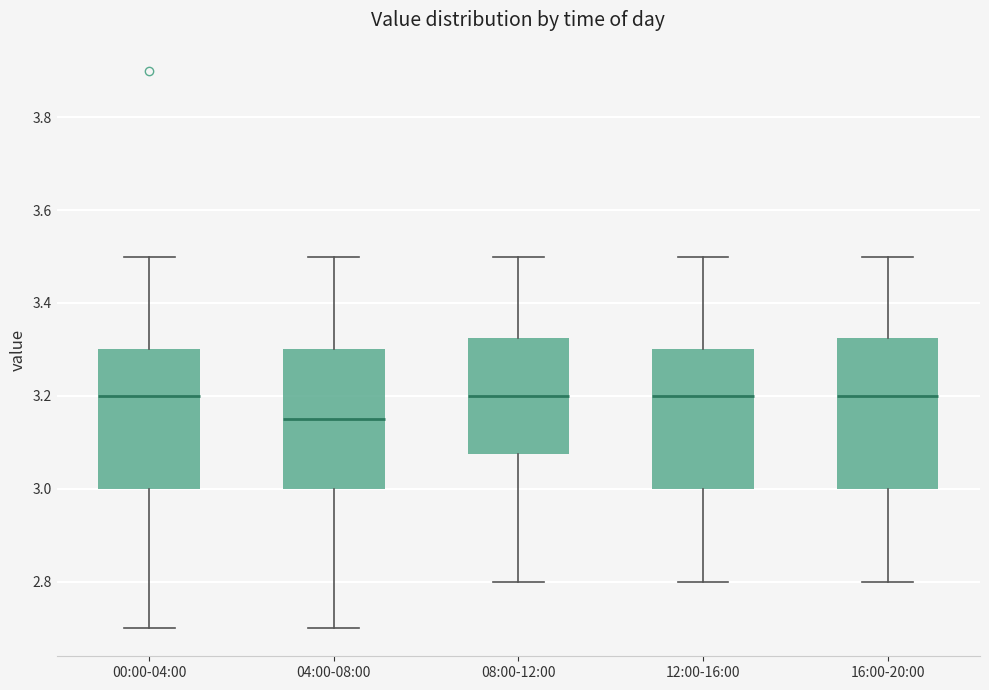

Reading left to right, transcribe this box plot: for each box, give where its median line is, the range the box spans, and where its two whiskers end, as read against the y-axis. The values are not printed on the chart, so give them approximately, as read against the axis.

00:00-04:00: median 3.20, box 3.00 to 3.30, whiskers 2.70 to 3.50
04:00-08:00: median 3.16, box 3.00 to 3.30, whiskers 2.70 to 3.50
08:00-12:00: median 3.20, box 3.08 to 3.32, whiskers 2.80 to 3.50
12:00-16:00: median 3.20, box 3.00 to 3.30, whiskers 2.80 to 3.50
16:00-20:00: median 3.20, box 3.00 to 3.32, whiskers 2.80 to 3.50